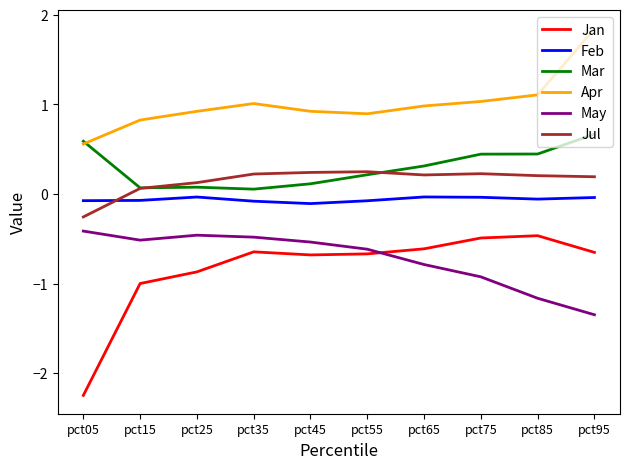

Which series has the largest total across all categories?

Apr